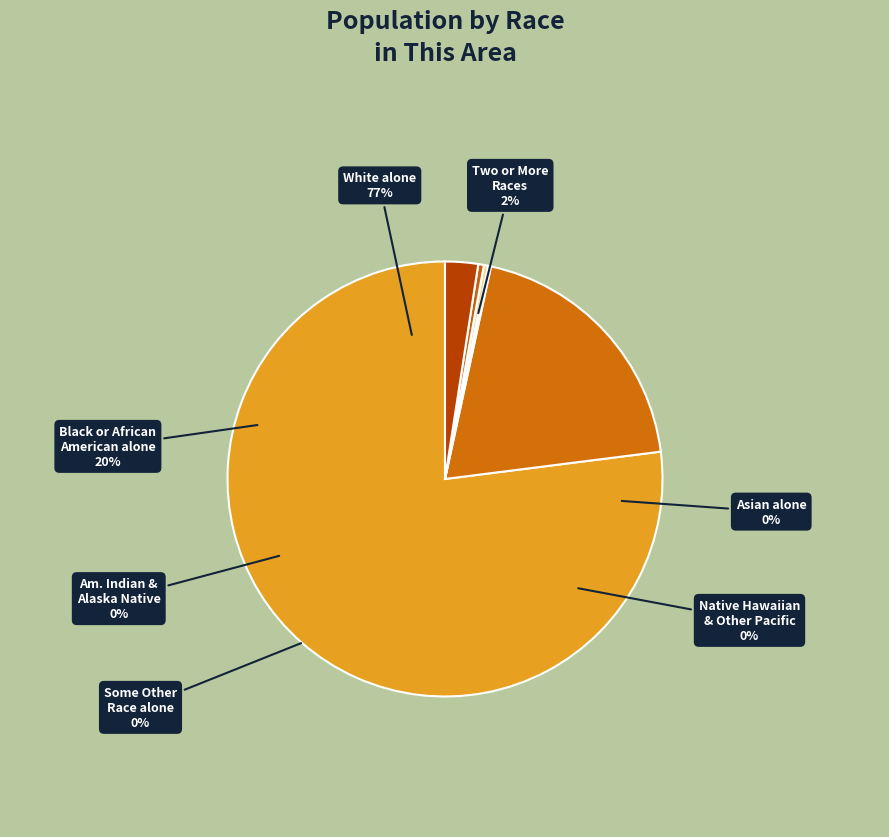

What is the smallest slice in the pie chart?

Native Hawaiian and Other Pacific